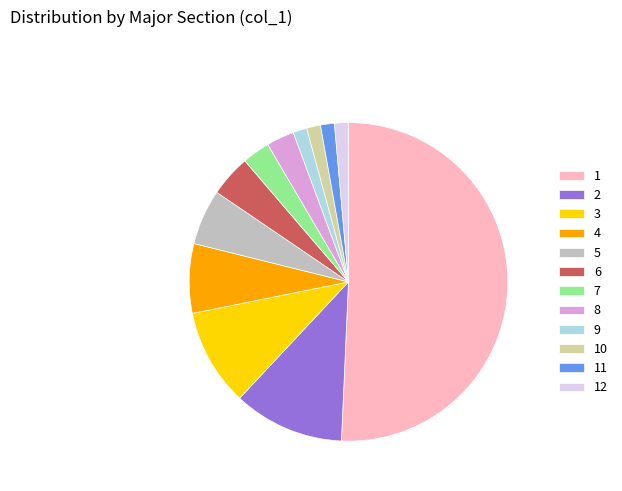

Which has a higher value, 3 or 7?

3